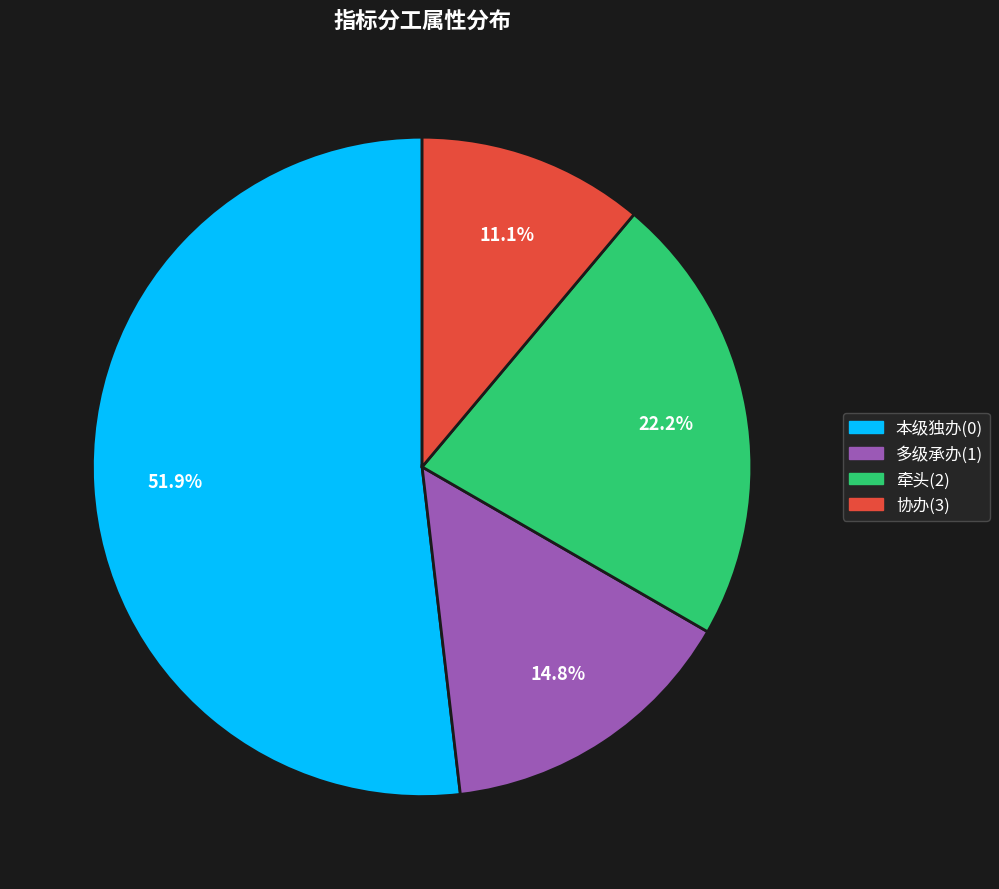

Is there a majority slice in this chart?

Yes